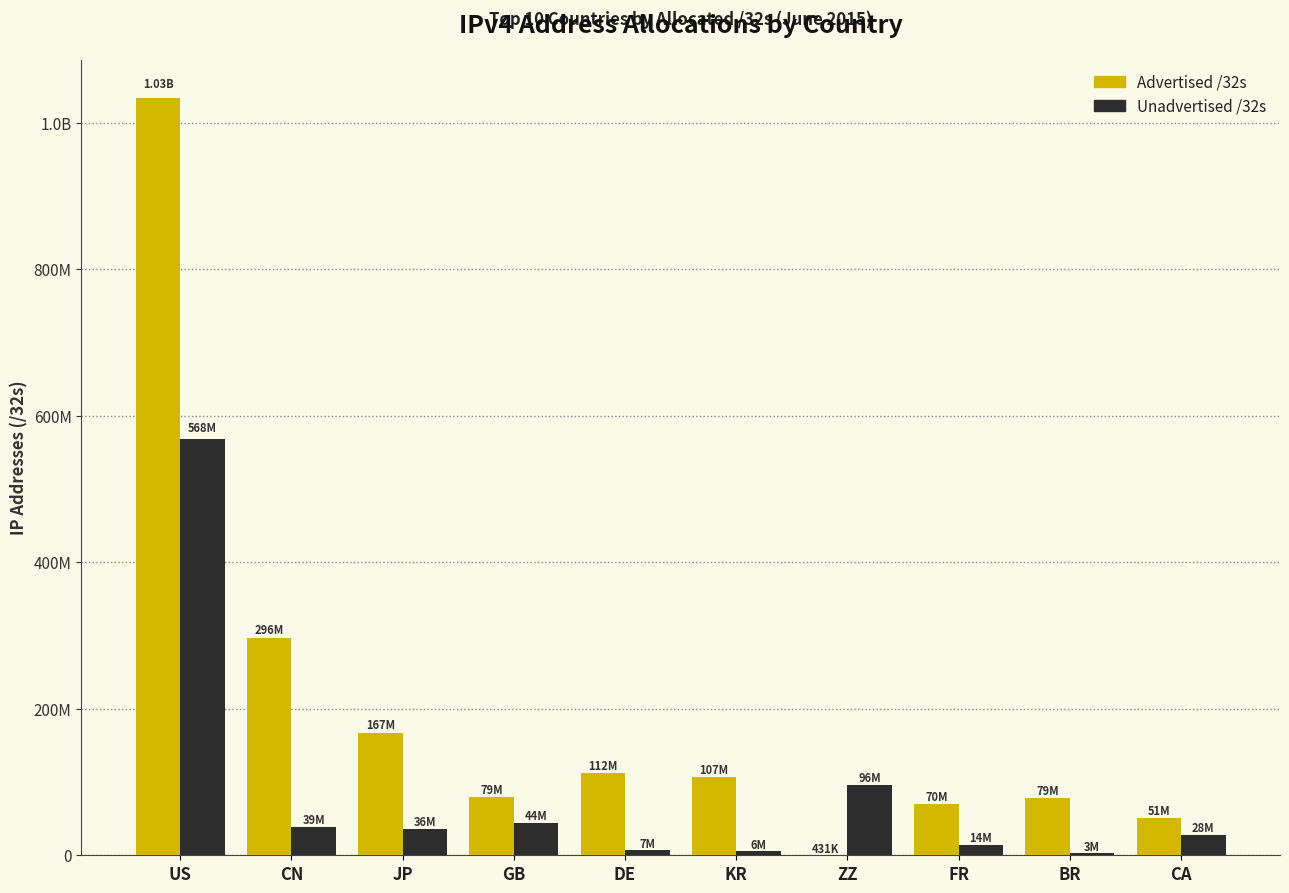

What are all the series names shown in the legend?

Advertised /32s, Unadvertised /32s